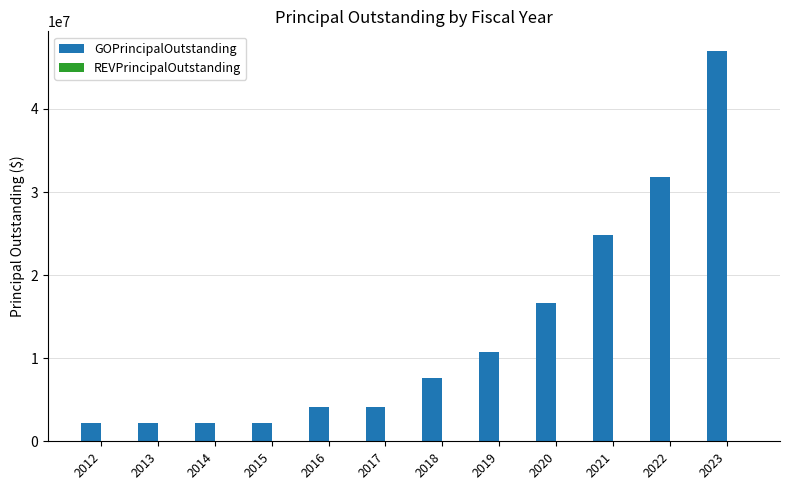

What is the greatest value displayed?

46995000